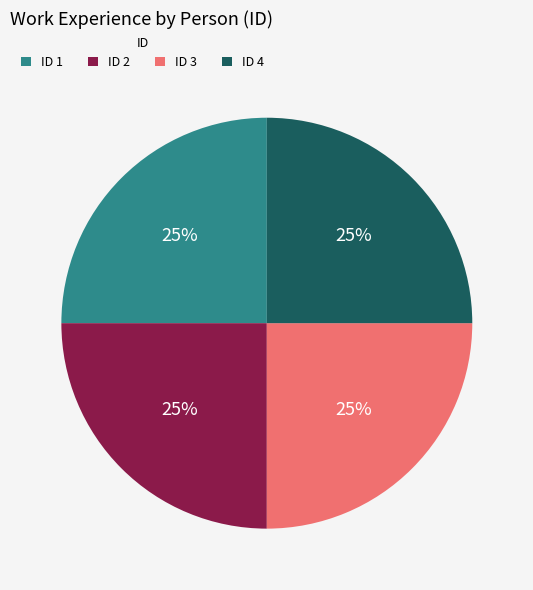

To the nearest percent, what percentage of the pie is ID 4?

25%